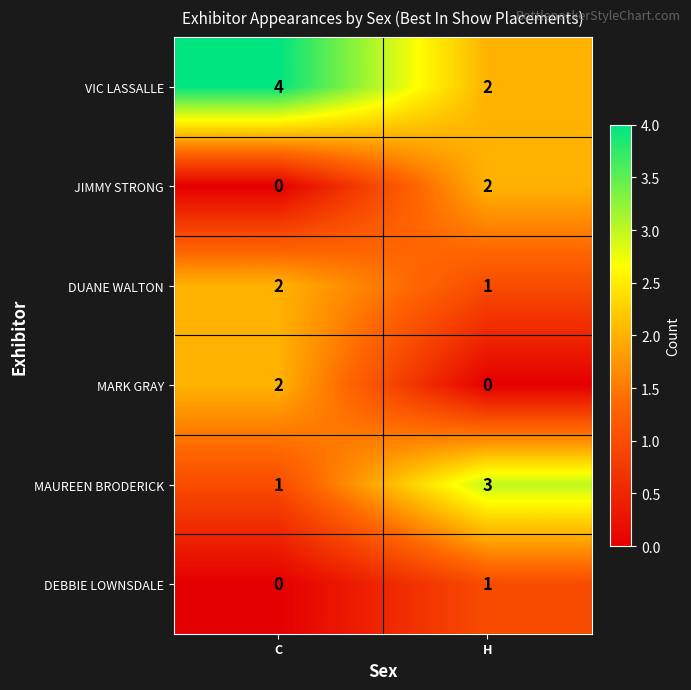

Is it true that MARK GRAY equals 1 at H?

False